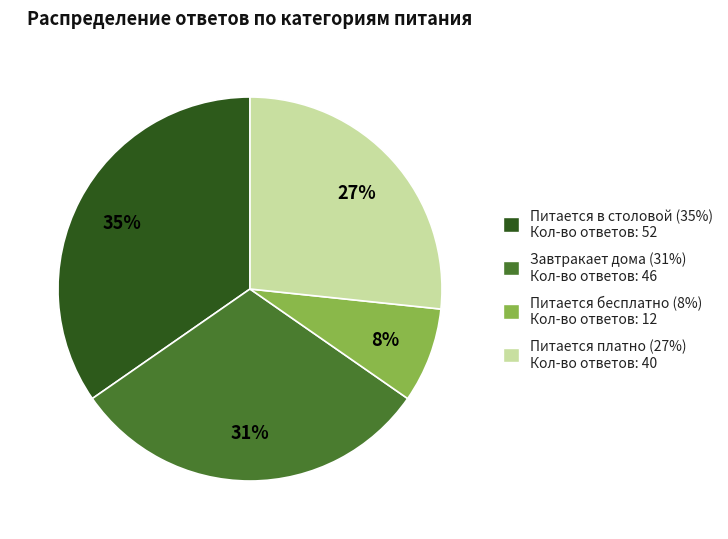

Is there a majority slice in this chart?

No